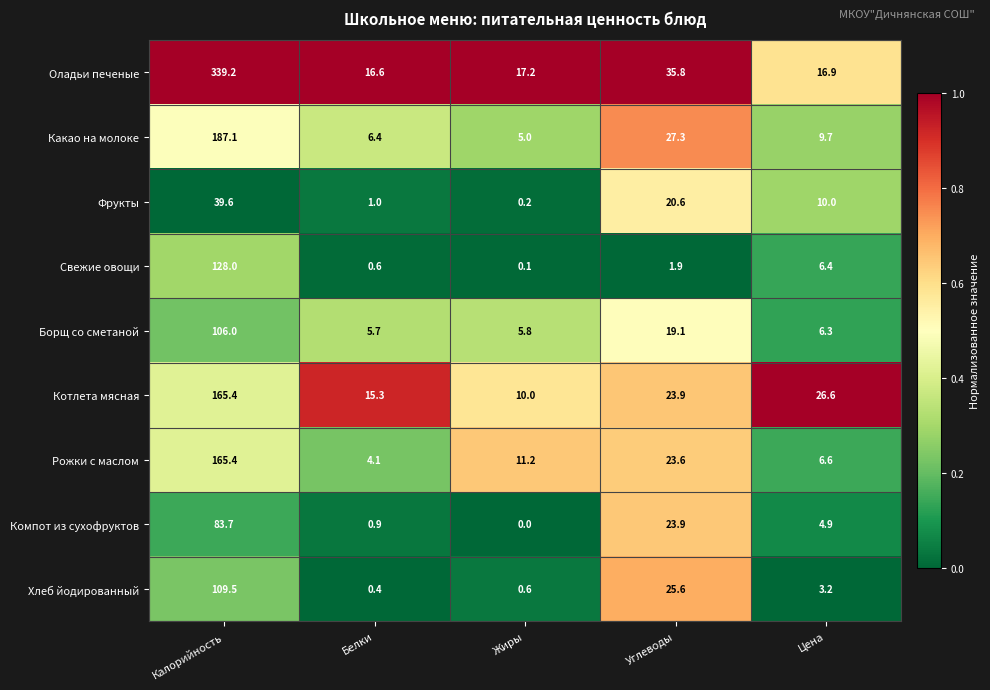

What is the spread (max minus min) of values at Жиры?

17.2